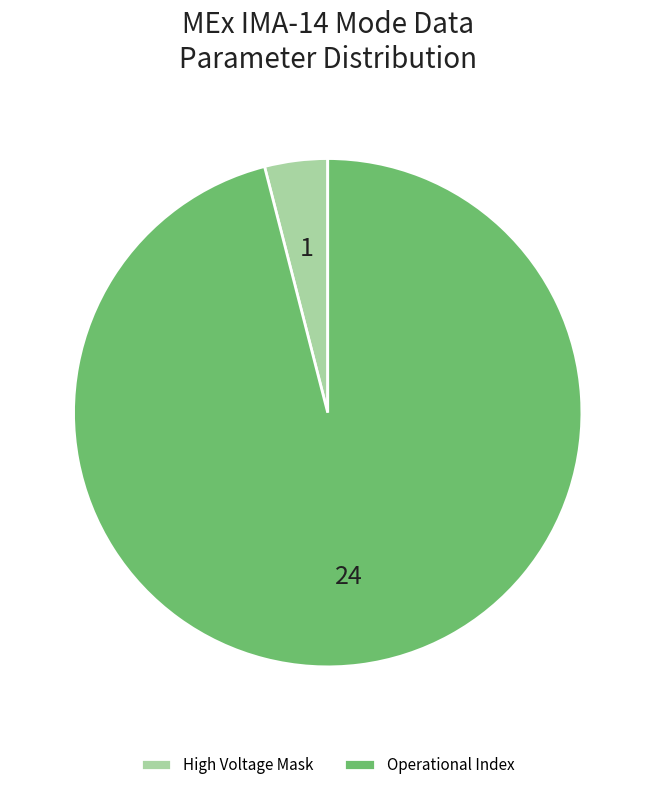

Which category has the smallest portion of the pie?

High Voltage Mask